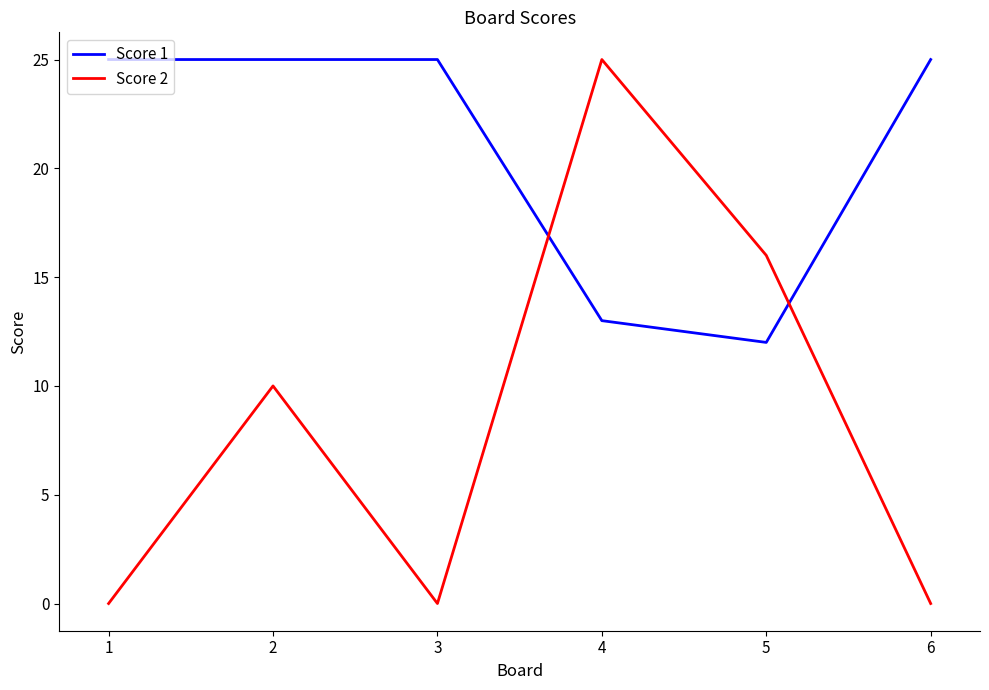

At how many categories does at least one series exceed 18?

5